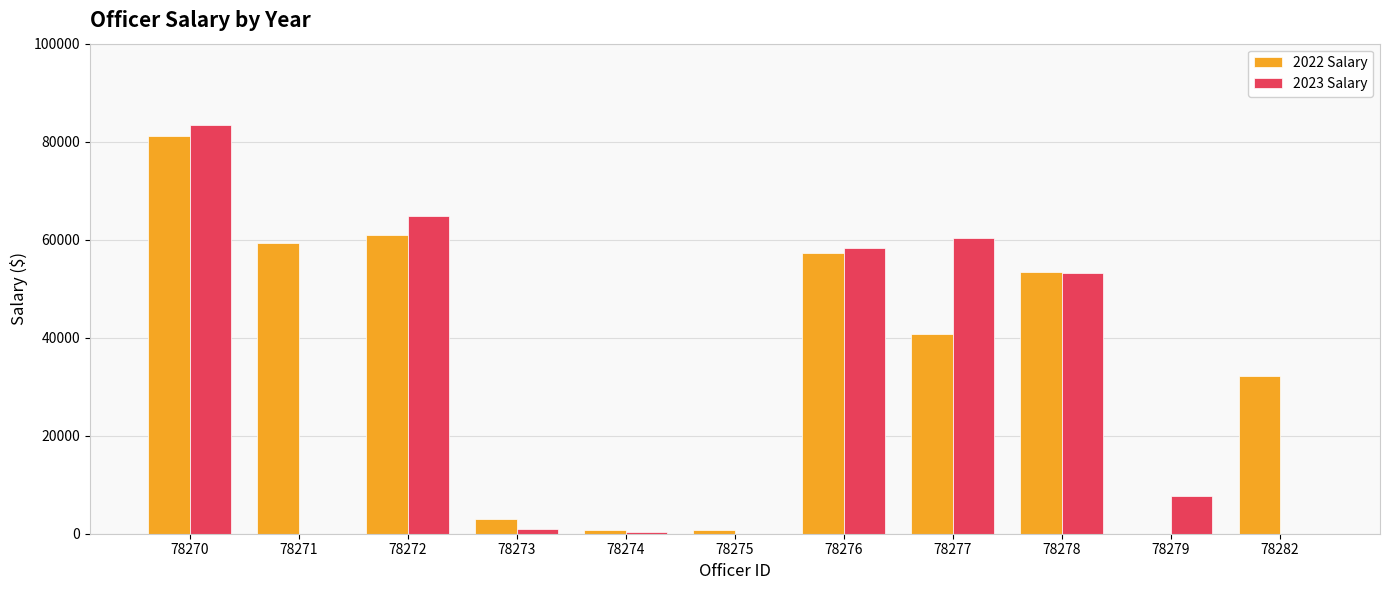

The value of 2022 Salary at 78272 is 60932.1. True or false?

True